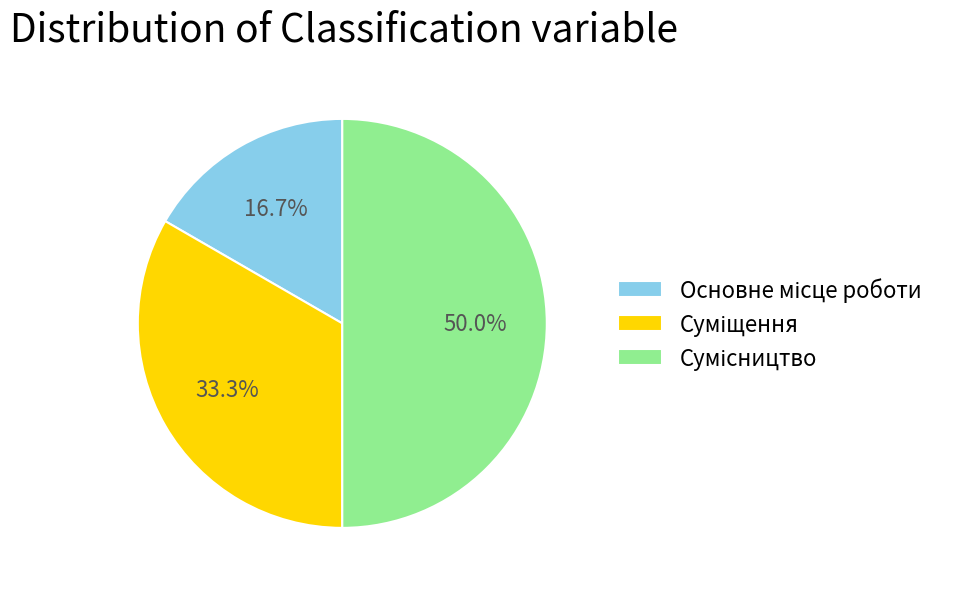

How many segments does this pie chart have?

3